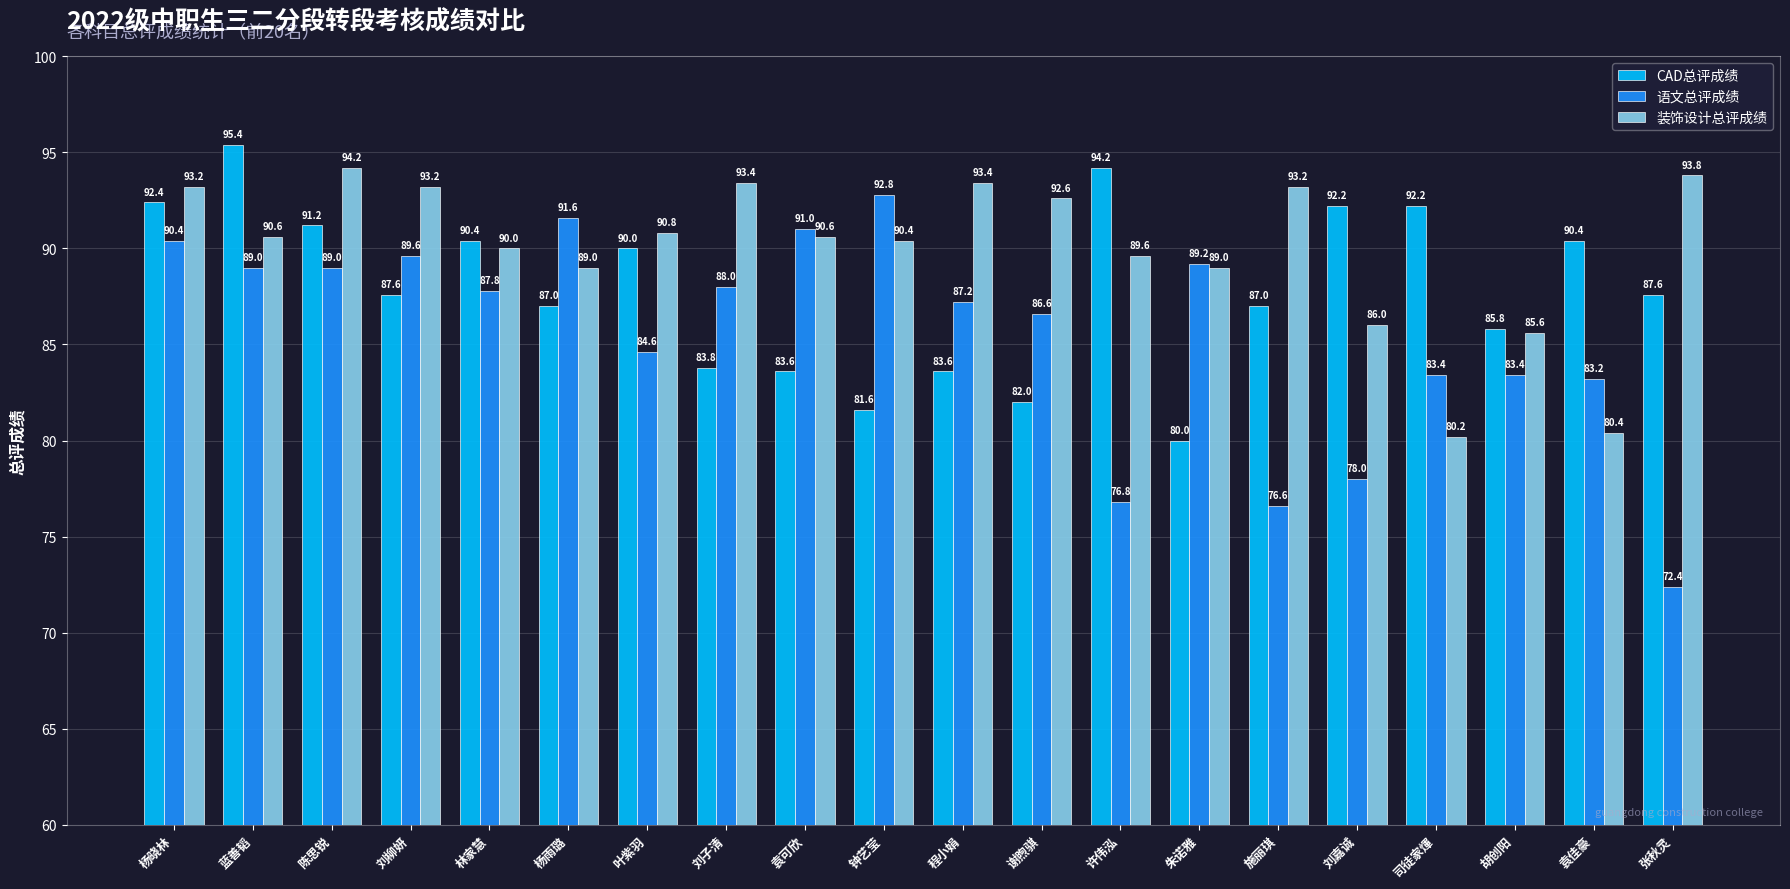

How many data points in 语文总评成绩 are above 87?

11